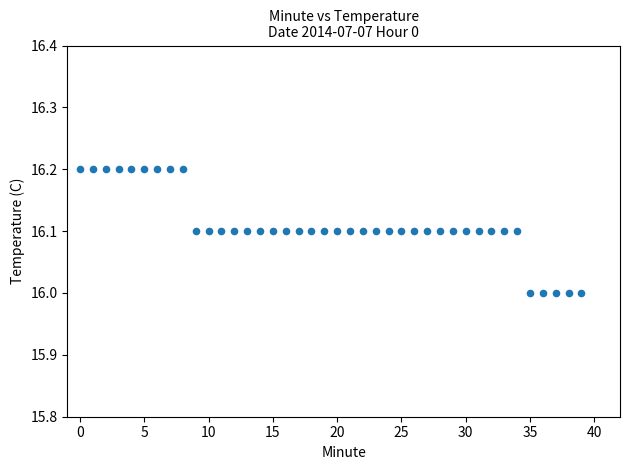

Count the number of points in this scatter plot.

40